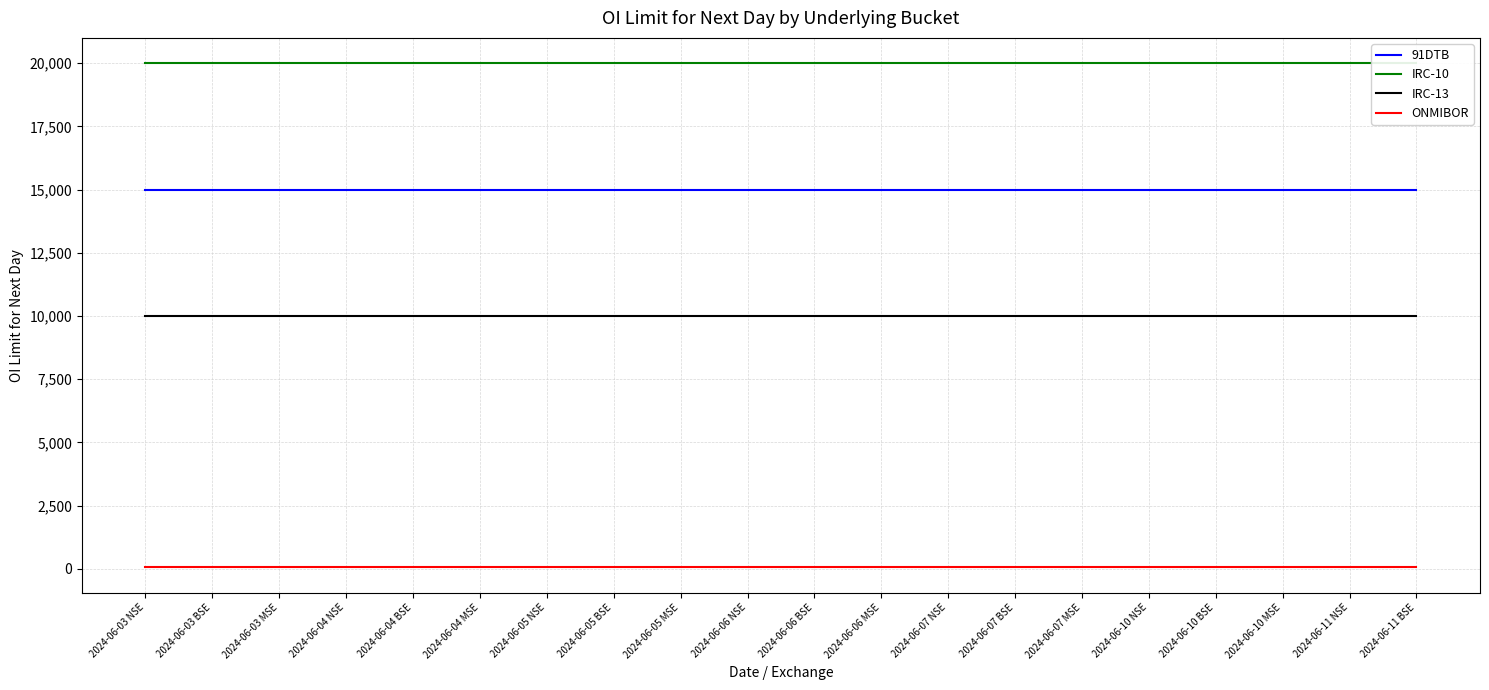

Reading left to right, extract all data points from this chart.

91DTB: 2024-06-03 NSE=15000	2024-06-03 BSE=15000	2024-06-03 MSE=15000	2024-06-04 NSE=15000	2024-06-04 BSE=15000	2024-06-04 MSE=15000	2024-06-05 NSE=15000	2024-06-05 BSE=15000	2024-06-05 MSE=15000	2024-06-06 NSE=15000	2024-06-06 BSE=15000	2024-06-06 MSE=15000	2024-06-07 NSE=15000	2024-06-07 BSE=15000	2024-06-07 MSE=15000	2024-06-10 NSE=15000	2024-06-10 BSE=15000	2024-06-10 MSE=15000	2024-06-11 NSE=15000	2024-06-11 BSE=15000
IRC-10: 2024-06-03 NSE=20000	2024-06-03 BSE=20000	2024-06-03 MSE=20000	2024-06-04 NSE=20000	2024-06-04 BSE=20000	2024-06-04 MSE=20000	2024-06-05 NSE=20000	2024-06-05 BSE=20000	2024-06-05 MSE=20000	2024-06-06 NSE=20000	2024-06-06 BSE=20000	2024-06-06 MSE=20000	2024-06-07 NSE=20000	2024-06-07 BSE=20000	2024-06-07 MSE=20000	2024-06-10 NSE=20000	2024-06-10 BSE=20000	2024-06-10 MSE=20000	2024-06-11 NSE=20000	2024-06-11 BSE=20000
IRC-13: 2024-06-03 NSE=10000	2024-06-03 BSE=10000	2024-06-03 MSE=10000	2024-06-04 NSE=10000	2024-06-04 BSE=10000	2024-06-04 MSE=10000	2024-06-05 NSE=10000	2024-06-05 BSE=10000	2024-06-05 MSE=10000	2024-06-06 NSE=10000	2024-06-06 BSE=10000	2024-06-06 MSE=10000	2024-06-07 NSE=10000	2024-06-07 BSE=10000	2024-06-07 MSE=10000	2024-06-10 NSE=10000	2024-06-10 BSE=10000	2024-06-10 MSE=10000	2024-06-11 NSE=10000	2024-06-11 BSE=10000
ONMIBOR: 2024-06-03 NSE=60	2024-06-03 BSE=60	2024-06-03 MSE=60	2024-06-04 NSE=60	2024-06-04 BSE=60	2024-06-04 MSE=60	2024-06-05 NSE=60	2024-06-05 BSE=60	2024-06-05 MSE=60	2024-06-06 NSE=60	2024-06-06 BSE=60	2024-06-06 MSE=60	2024-06-07 NSE=60	2024-06-07 BSE=60	2024-06-07 MSE=60	2024-06-10 NSE=60	2024-06-10 BSE=60	2024-06-10 MSE=60	2024-06-11 NSE=60	2024-06-11 BSE=60